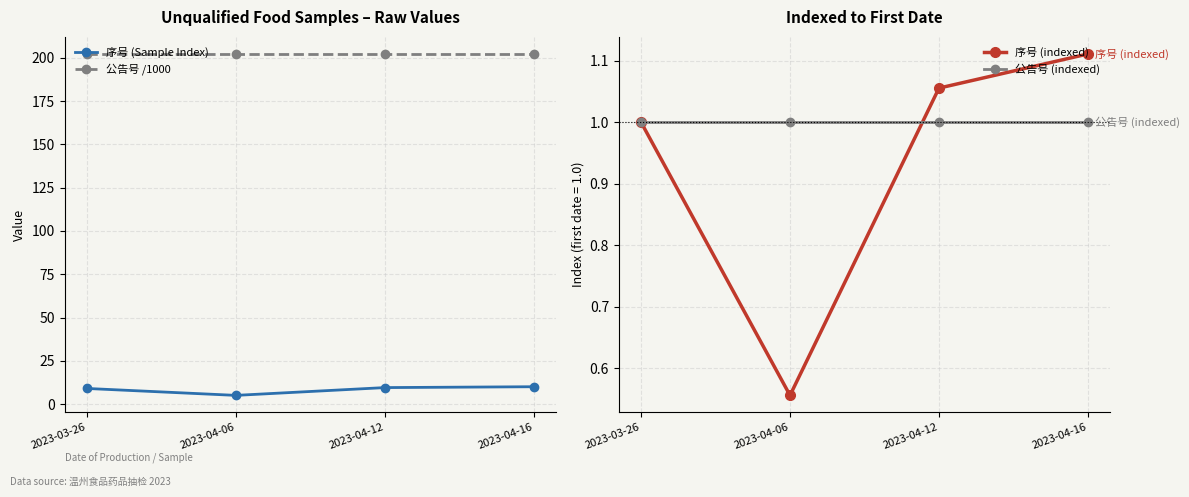

What are all the series names shown in the legend?

序号 (Sample Index), 公告号 /1000, 序号 (indexed), 公告号 (indexed)